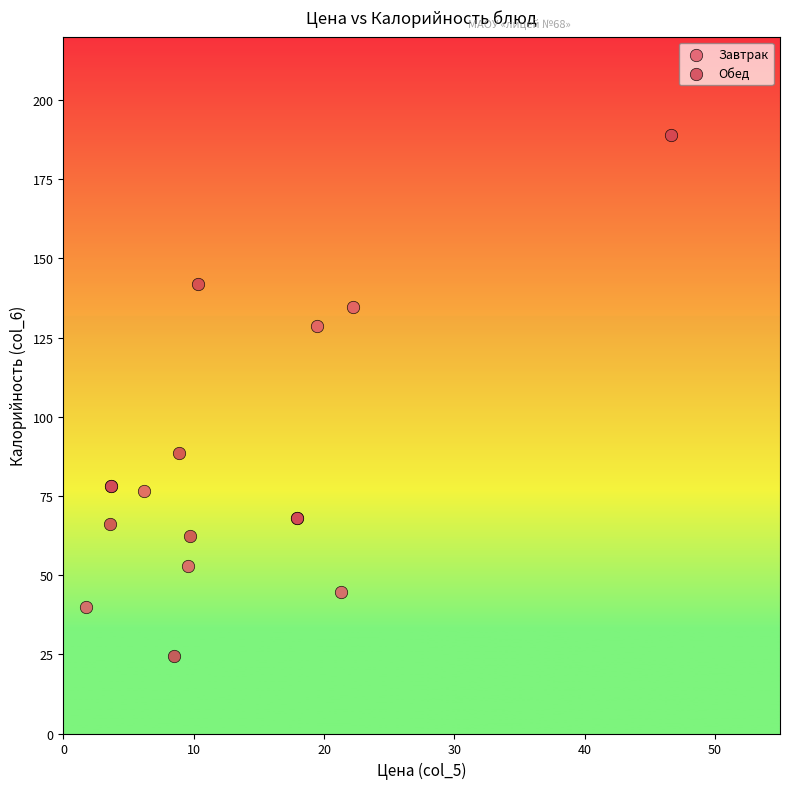

What are all the series names shown in the legend?

Завтрак, Обед